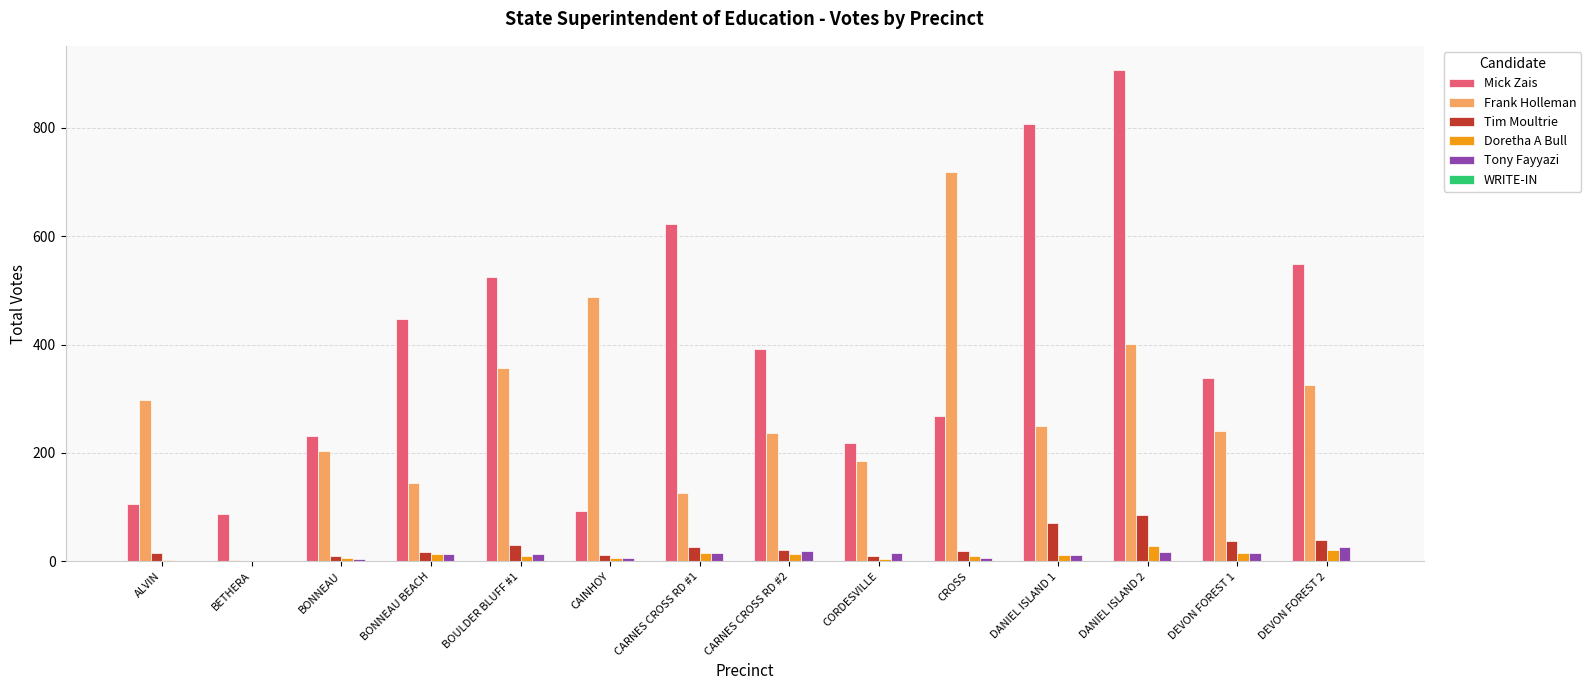

What is the maximum value shown in the chart?

906